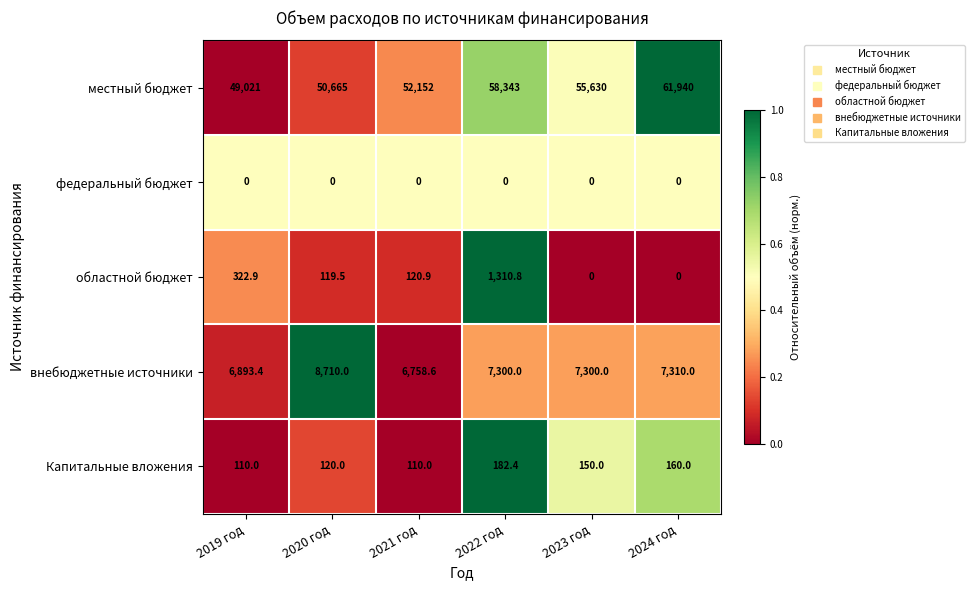

Reading left to right, transcribe all the data shown in this chart.

местный бюджет: 49021.0	50665.0	52152.0	58343.0	55630.0	61940.0
федеральный бюджет: 0.0	0.0	0.0	0.0	0.0	0.0
областной бюджет: 322.9	119.5	120.9	1310.8	0.0	0.0
внебюджетные источники: 6893.4	8710.0	6758.6	7300.0	7300.0	7310.0
Капитальные вложения: 110.0	120.0	110.0	182.4	150.0	160.0